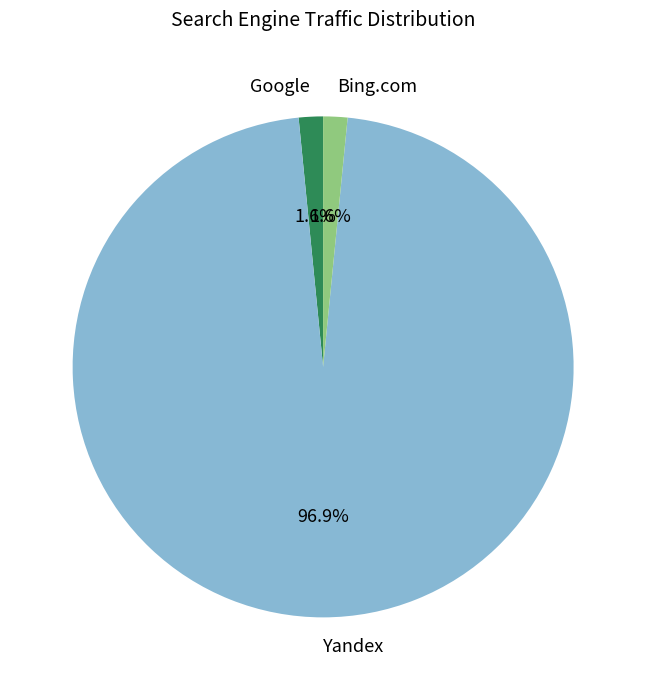

Combined, do Google and Bing.com account for over 50%?

No